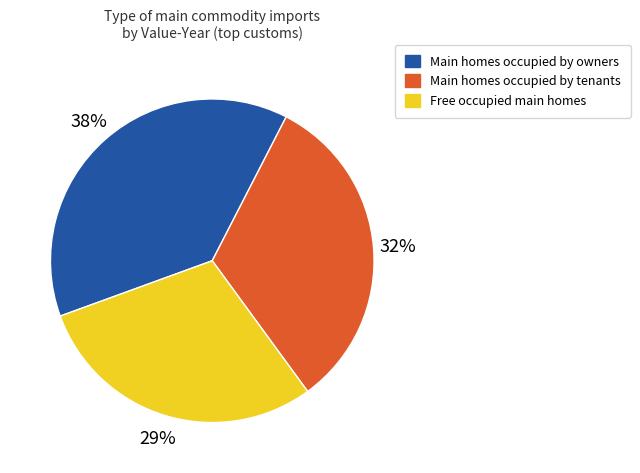

To the nearest percent, what is the difference between the largest and smallest slice percentages?

9%